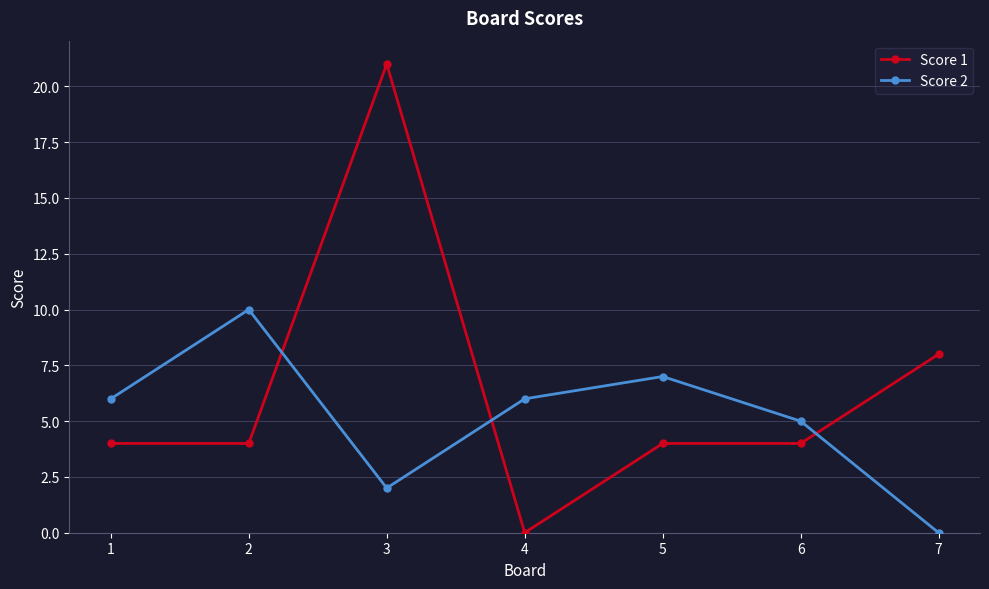

At which category is the sum across all series the highest?

3